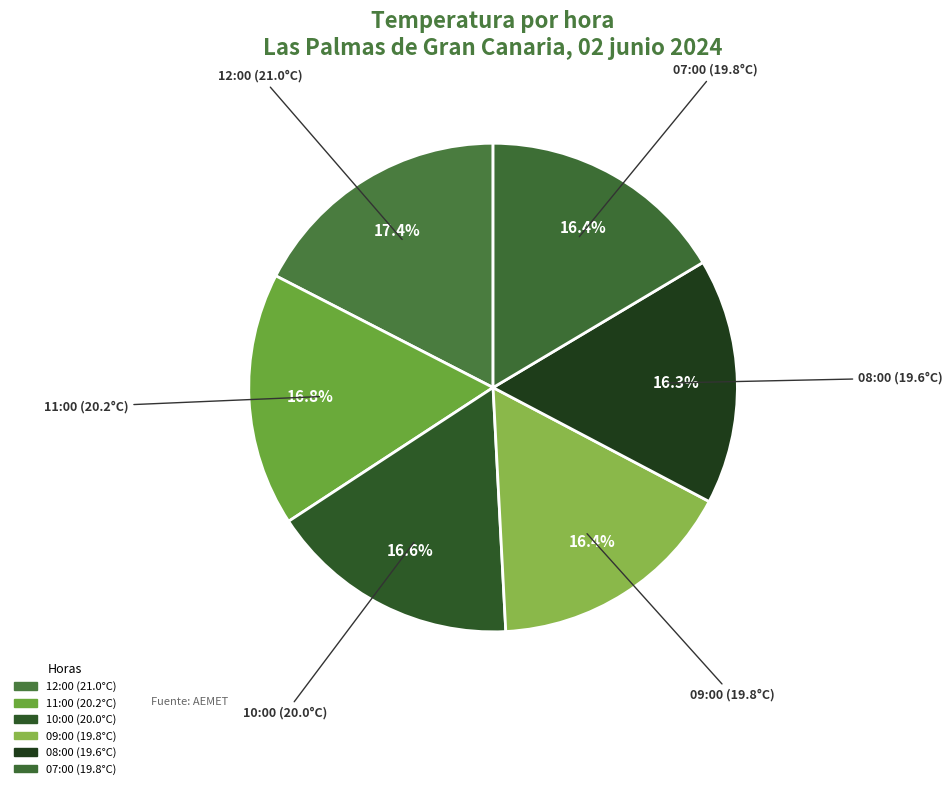

How many segments does this pie chart have?

6